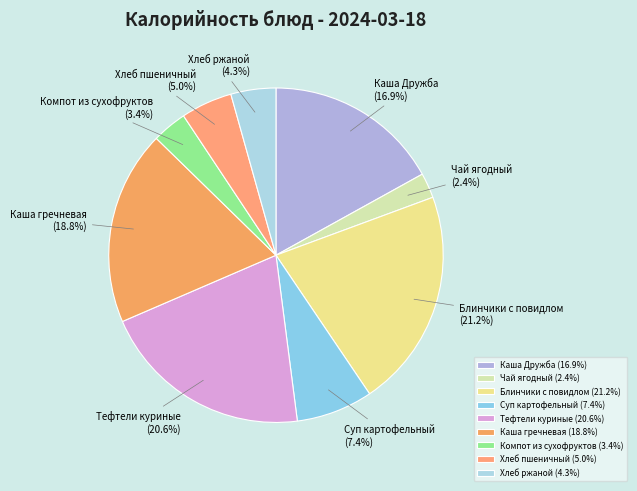

Count the number of slices in the pie.

9